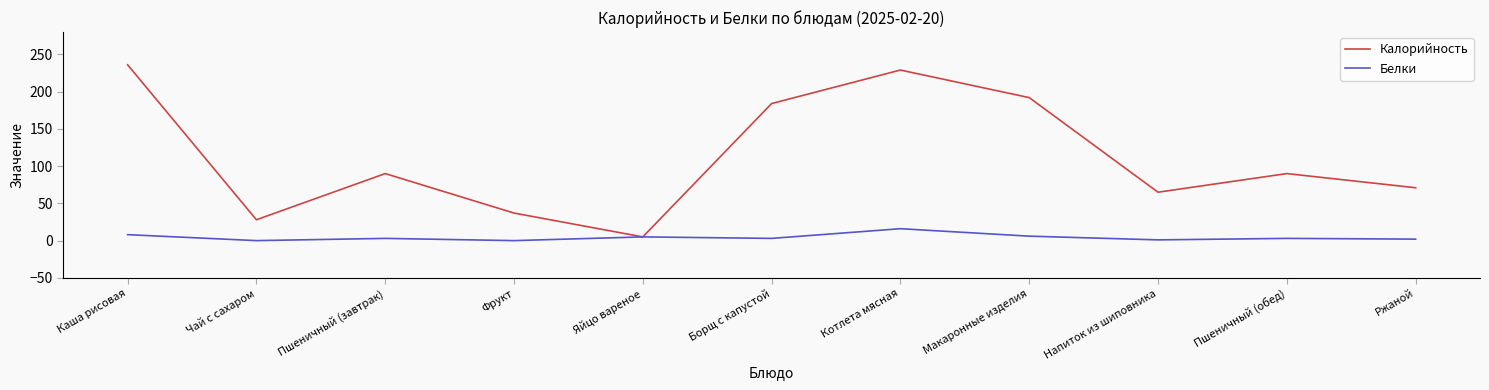

What is the total value across all series at Фрукт?

37